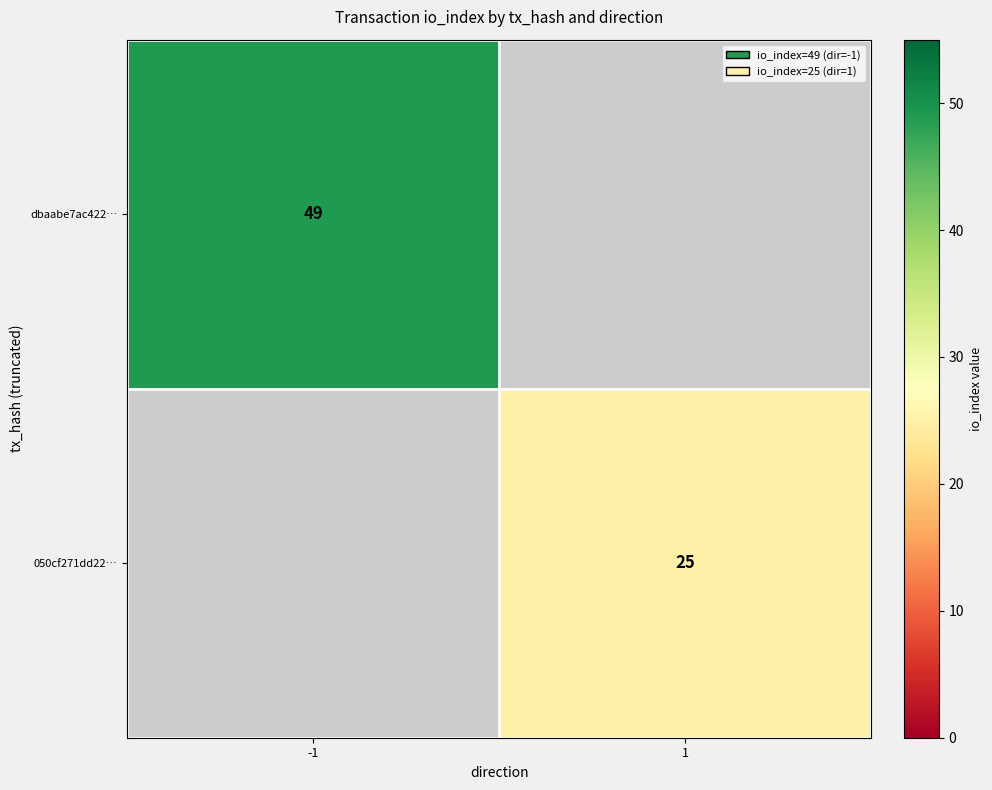

The dbaabe7ac422… series shows 73 at -1. True or false?

False